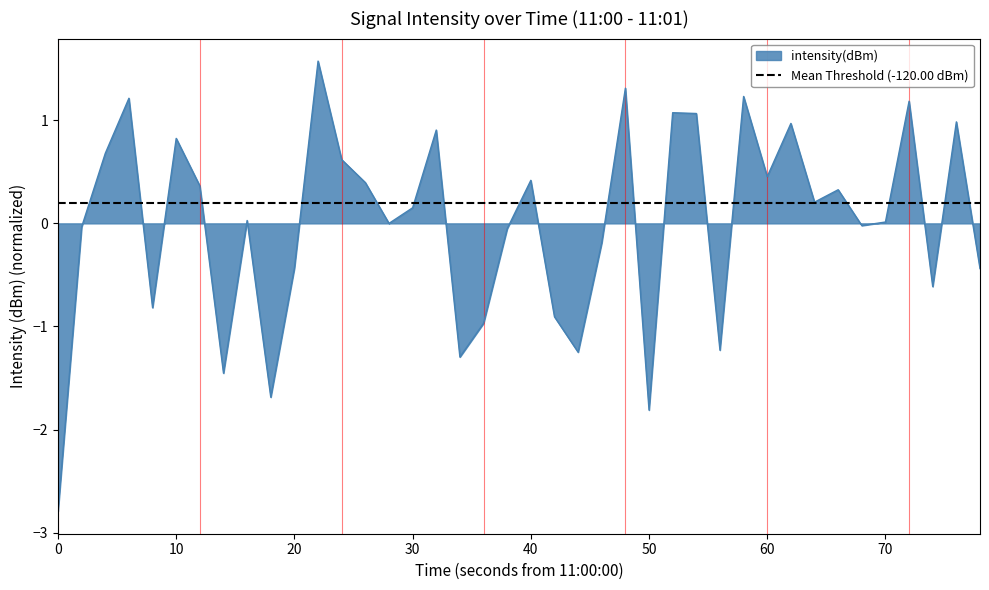

What is the highest value of the intensity(dBm) series?

1.6